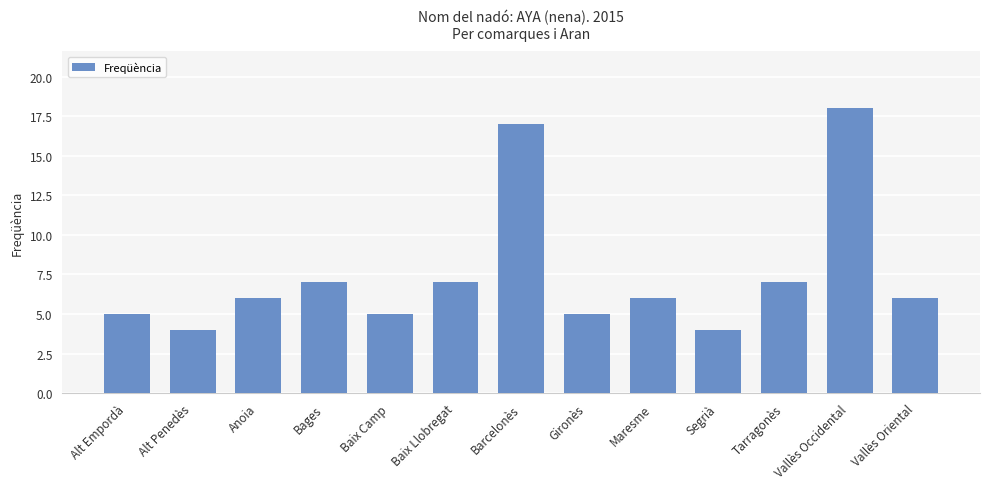

What is the label of the 11th bar from the right?

Anoia